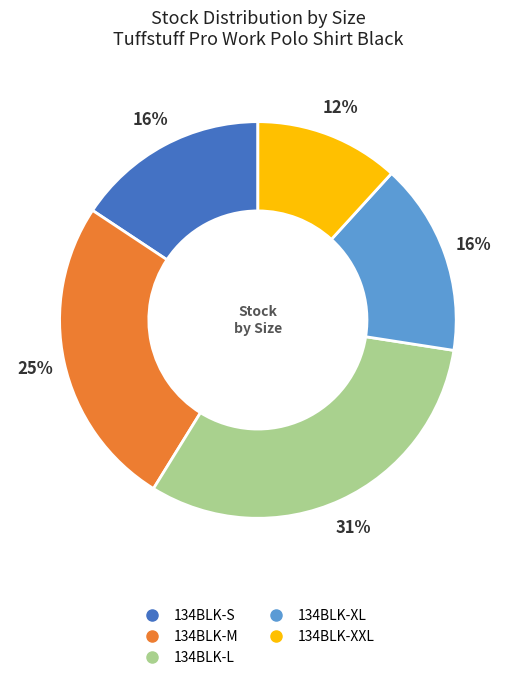

Approximately how many times larger is the value at 134BLK-XXL compared to 134BLK-L?

0.4